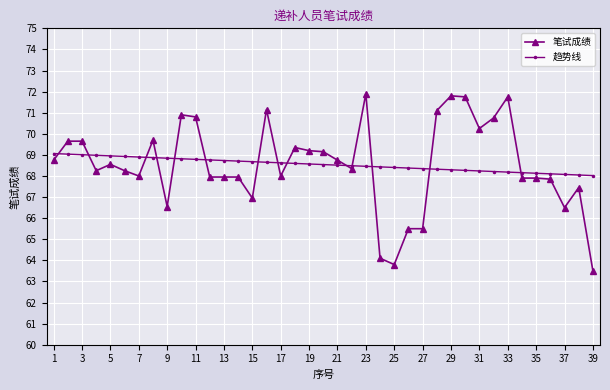

At how many categories does at least one series exceed 65?

39